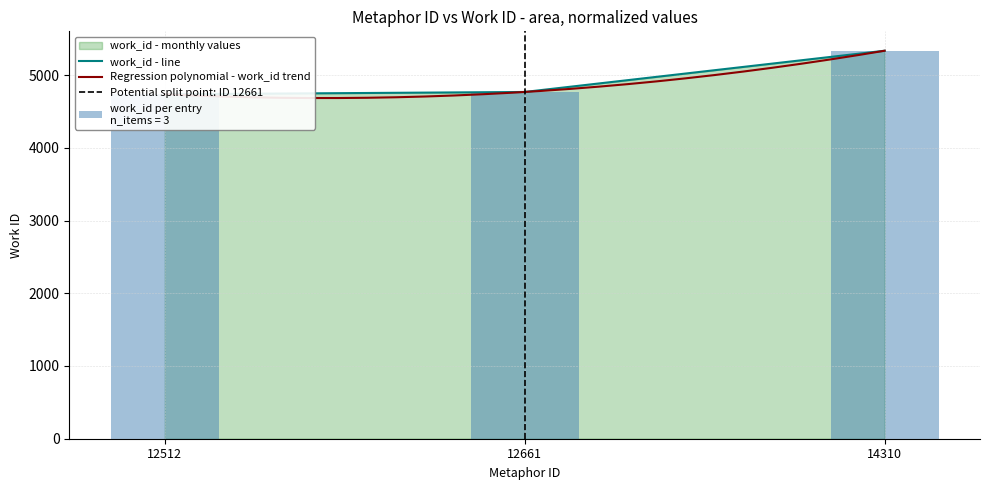

Count the number of categories in the chart.

3